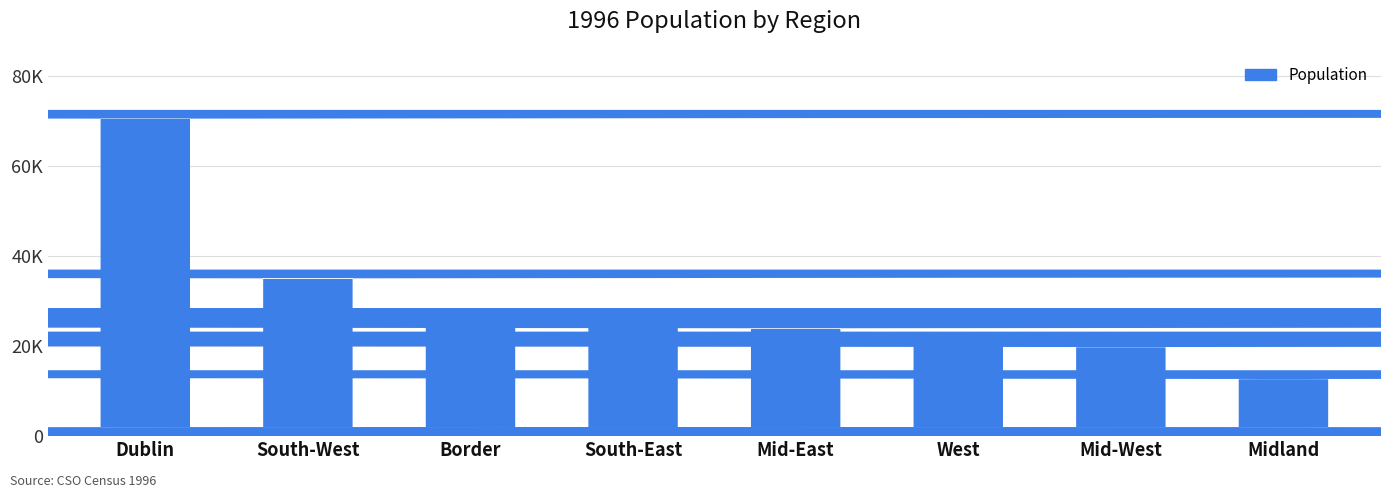

At which category does the chart reach its minimum across all series?

Midland